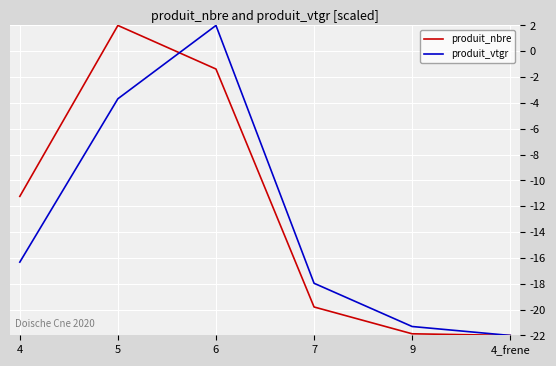

What is the minimum value shown in the chart?

-22.0